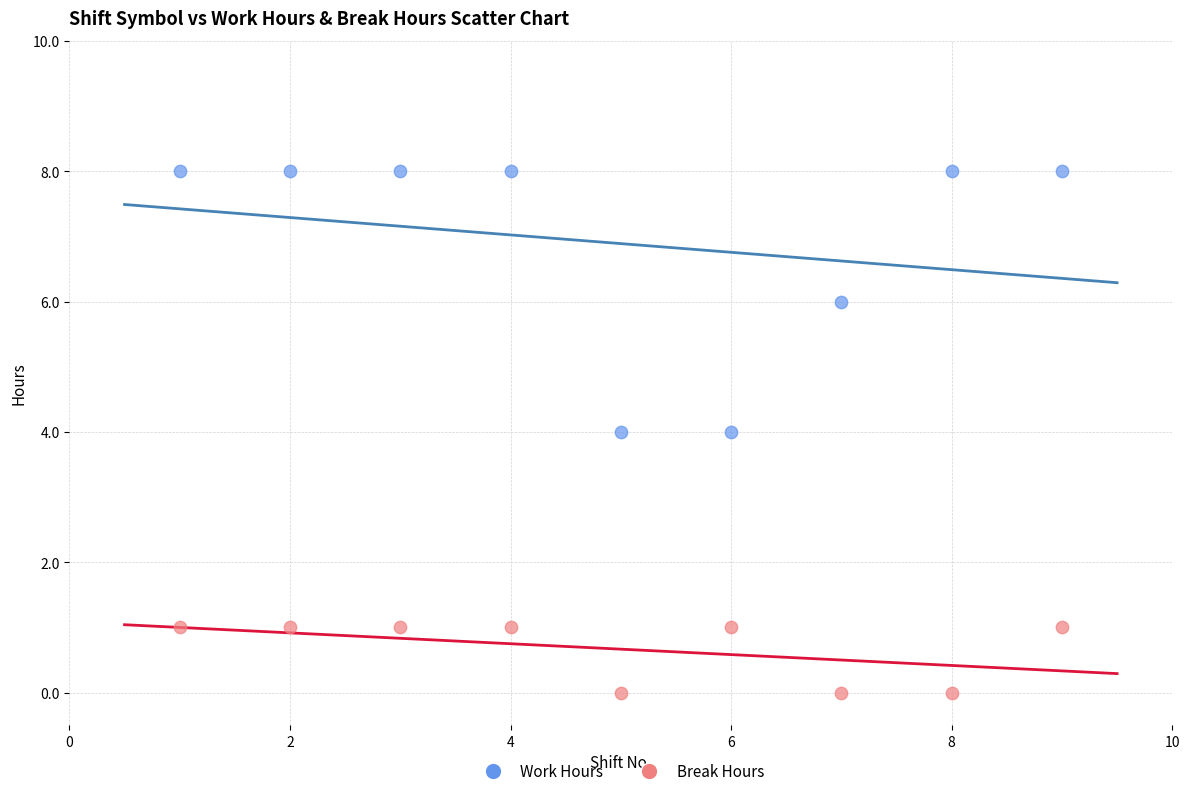

Across all data points, what is the range of Y values (max minus min)?

8.0